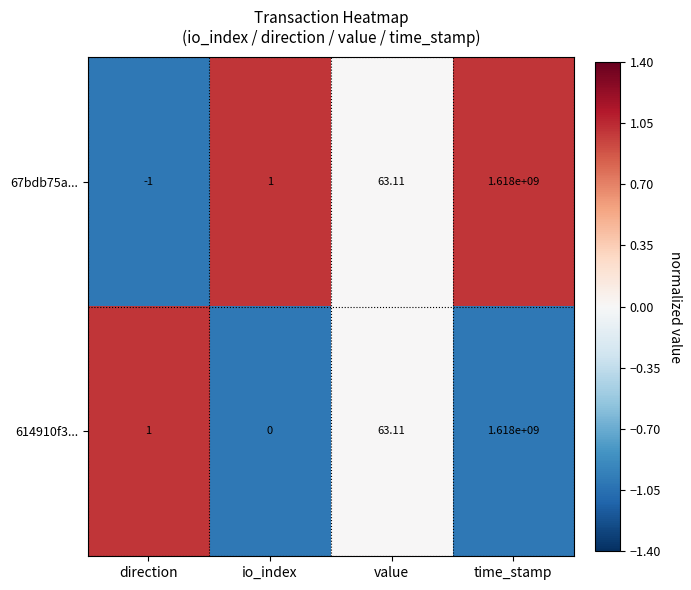

At which label does 67bdb75a... reach its peak?

time_stamp